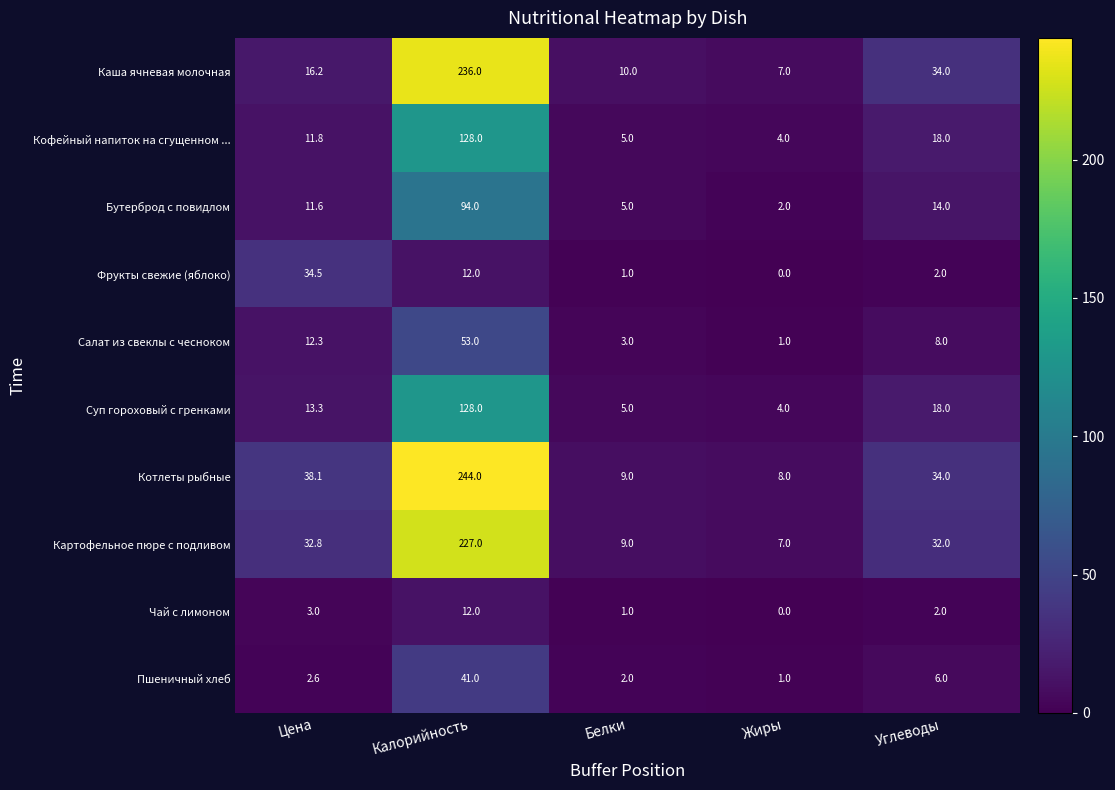

The value of Картофельное пюре с подливом at Жиры is 7.0. True or false?

True